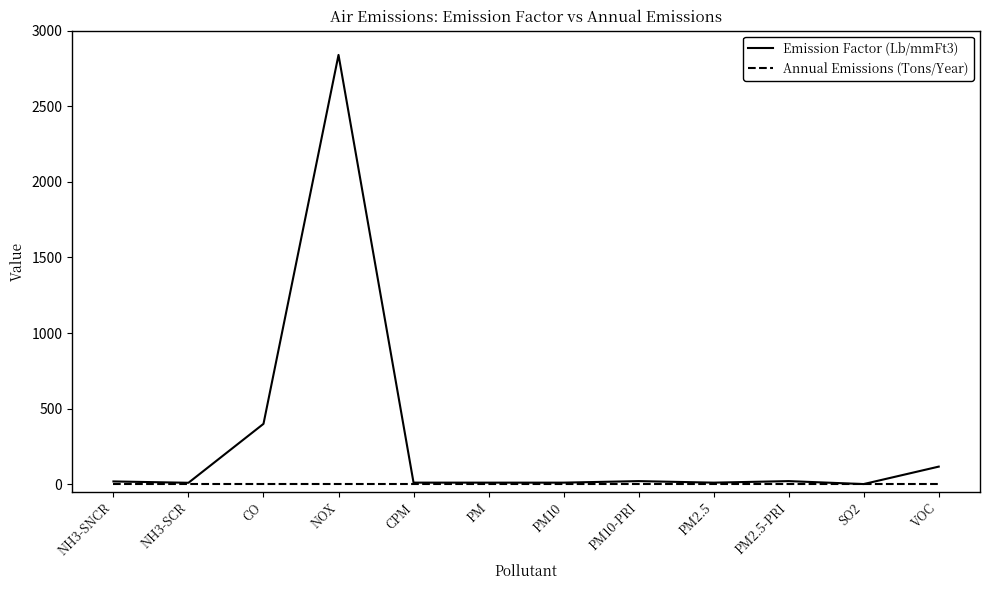

Is this an area chart (filled region under the line)?

No